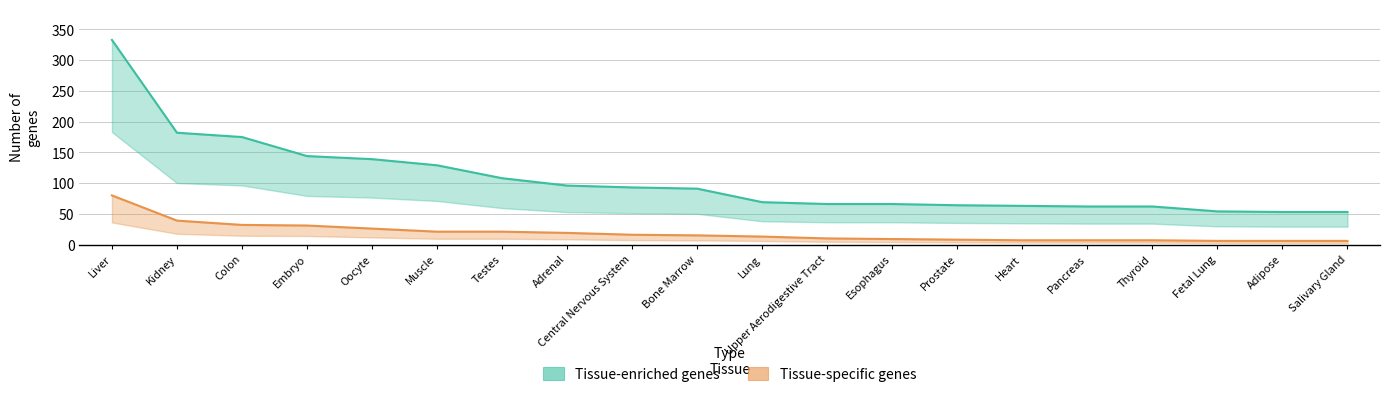

Which series has the largest total across all categories?

Tissue-enriched genes